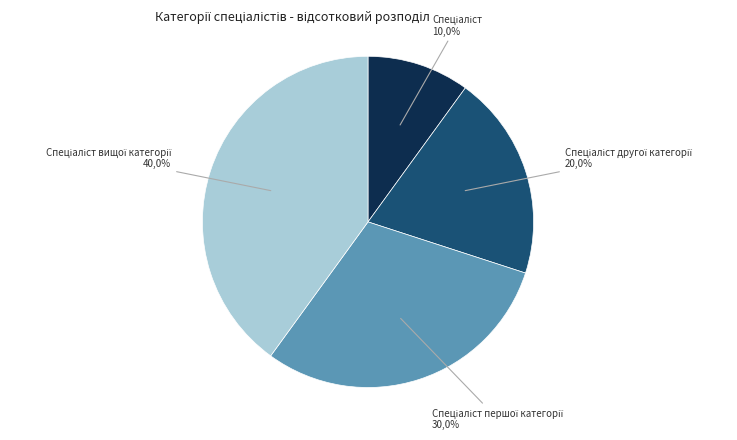

Which slice is the smallest?

Спеціаліст